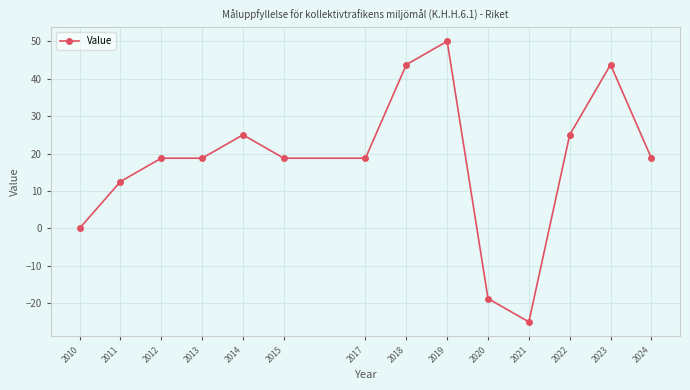

True or false: the data has more than 2 interior local peaks.

True